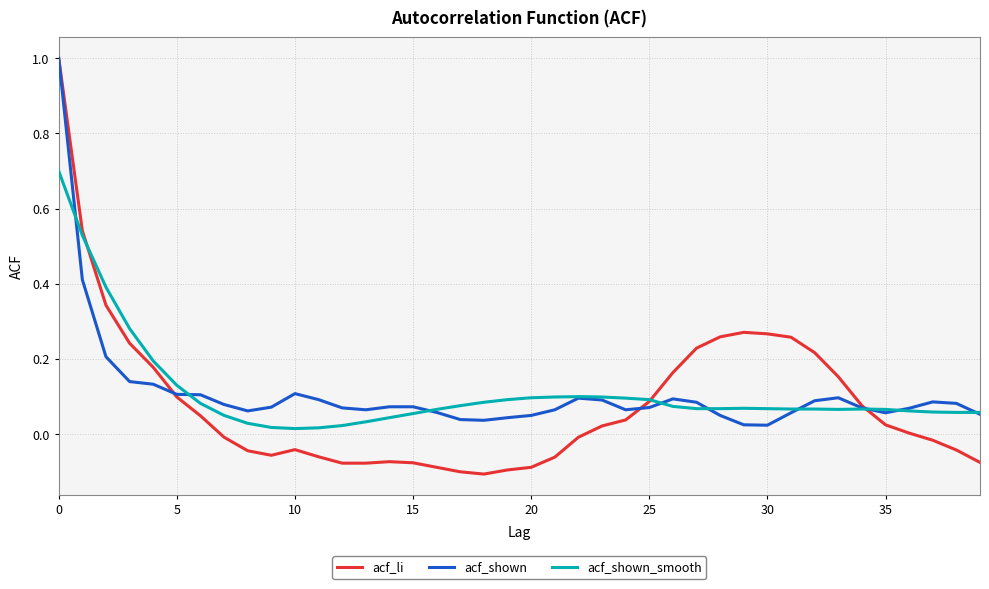

Does the chart have visible grid lines?

Yes